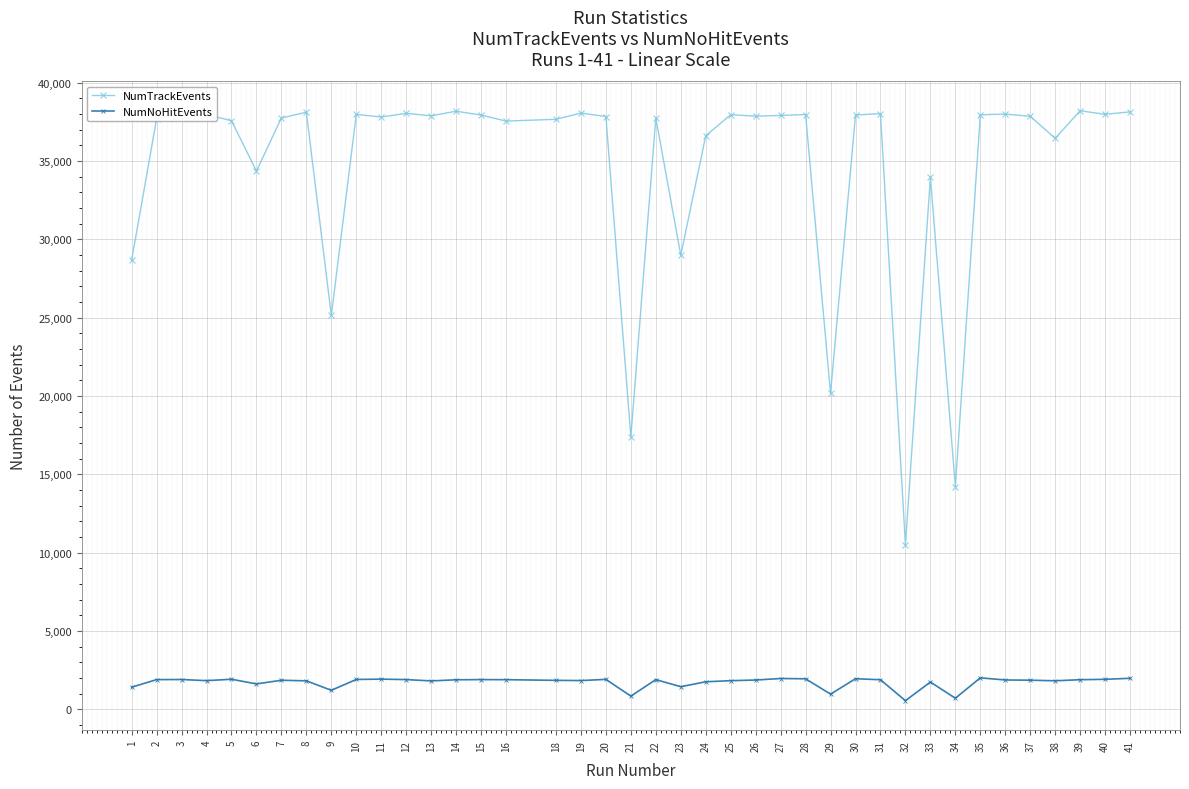

What value does the NumTrackEvents series have at 12, to the nearest 50?

38050